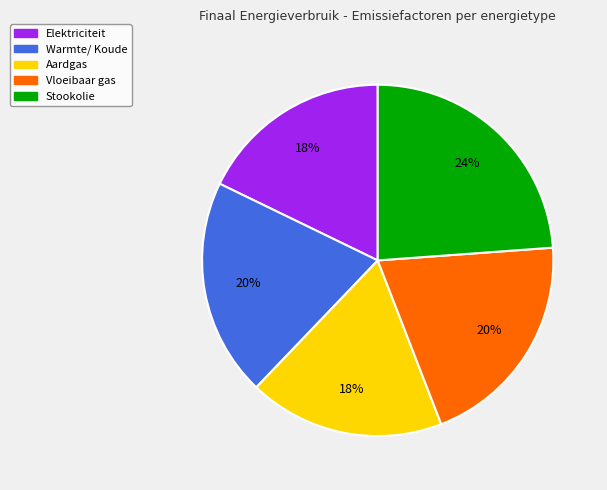

Do Stookolie and Elektriciteit together represent more than half of the pie?

No